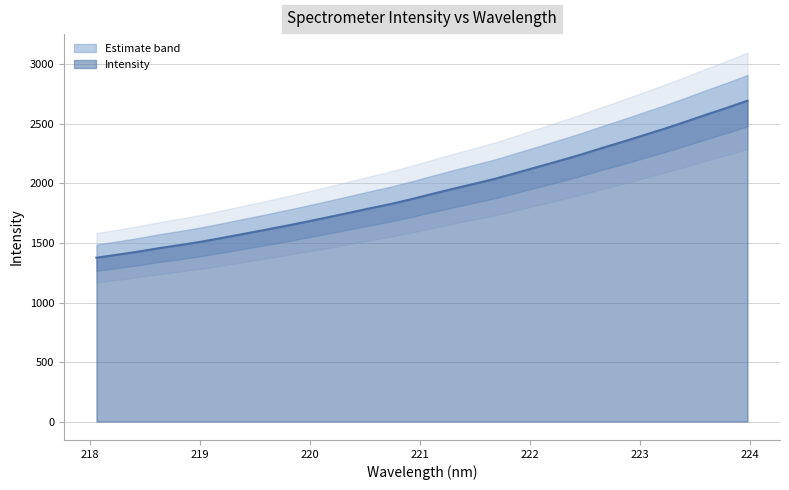

True or false: the data has more than 2 interior local peaks.

False